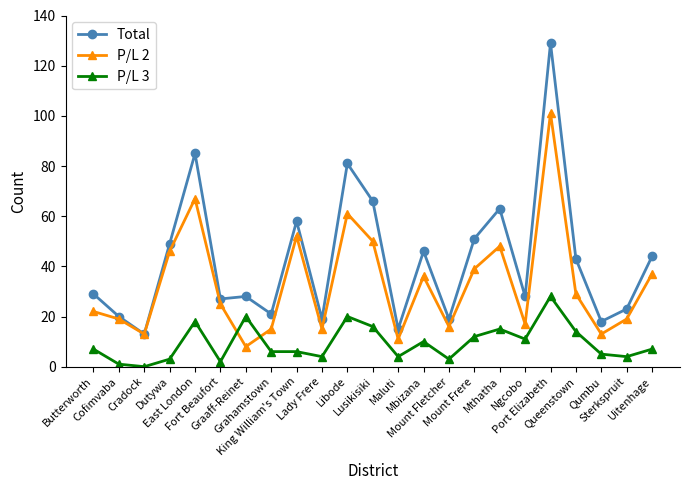

Reading left to right, extract all data points from this chart.

Total: Butterworth=29	Cofimvaba=20	Cradock=13	Dutywa=49	East London=85	Fort Beaufort=27	Graaff-Reinet=28	Grahamstown=21	King William's Town=58	Lady Frere=19	Libode=81	Lusikisiki=66	Maluti=15	Mbizana=46	Mount Fletcher=19	Mount Frere=51	Mthatha=63	Ngcobo=28	Port Elizabeth=129	Queenstown=43	Qumbu=18	Sterkspruit=23	Uitenhage=44
P/L 2: Butterworth=22	Cofimvaba=19	Cradock=13	Dutywa=46	East London=67	Fort Beaufort=25	Graaff-Reinet=8	Grahamstown=15	King William's Town=52	Lady Frere=15	Libode=61	Lusikisiki=50	Maluti=11	Mbizana=36	Mount Fletcher=16	Mount Frere=39	Mthatha=48	Ngcobo=17	Port Elizabeth=101	Queenstown=29	Qumbu=13	Sterkspruit=19	Uitenhage=37
P/L 3: Butterworth=7	Cofimvaba=1	Cradock=0	Dutywa=3	East London=18	Fort Beaufort=2	Graaff-Reinet=20	Grahamstown=6	King William's Town=6	Lady Frere=4	Libode=20	Lusikisiki=16	Maluti=4	Mbizana=10	Mount Fletcher=3	Mount Frere=12	Mthatha=15	Ngcobo=11	Port Elizabeth=28	Queenstown=14	Qumbu=5	Sterkspruit=4	Uitenhage=7